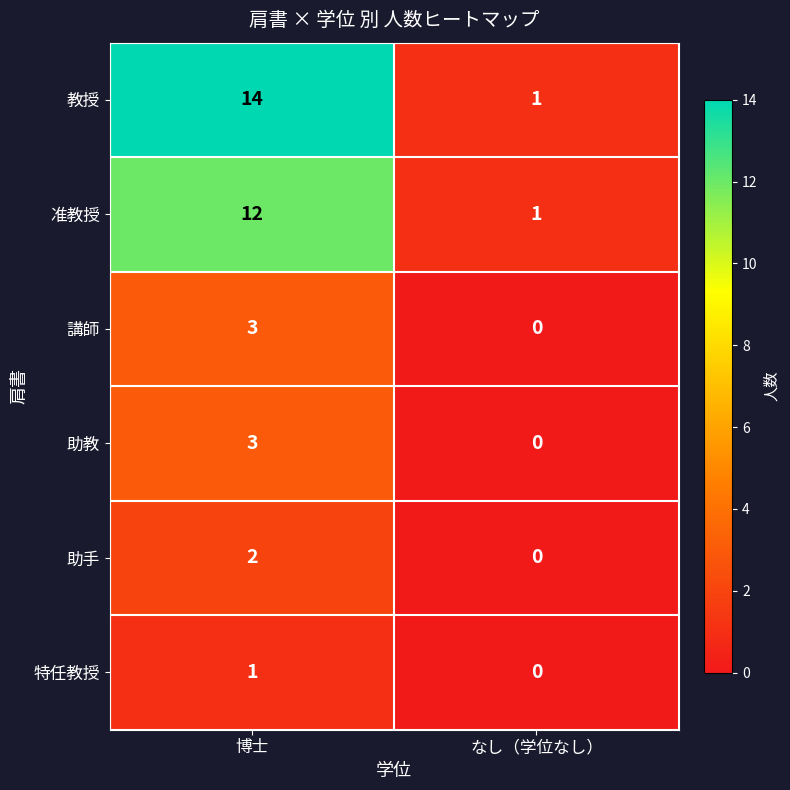

At which category is the sum across all series the highest?

博士